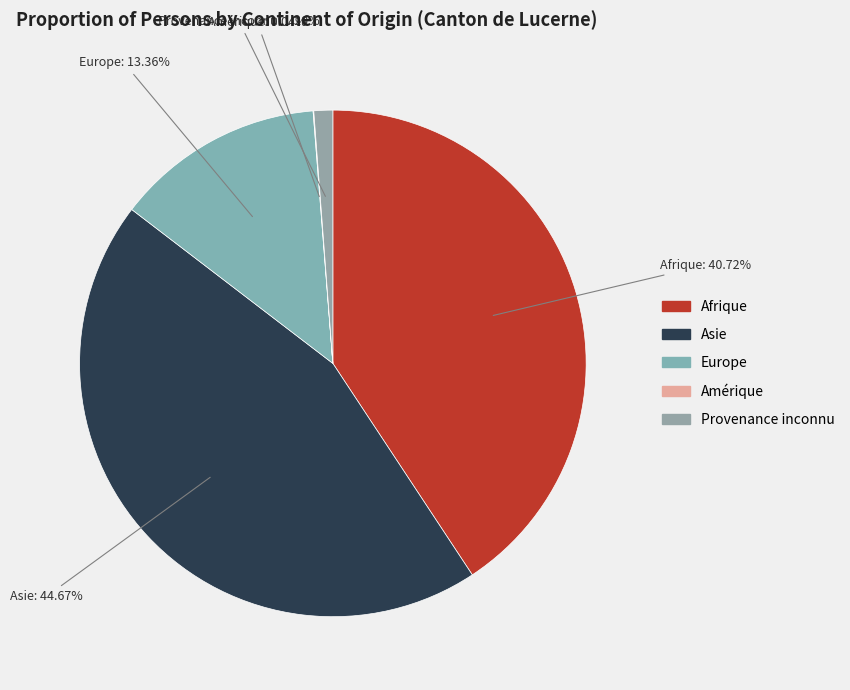

Between Asie and Provenance inconnu, which is larger?

Asie